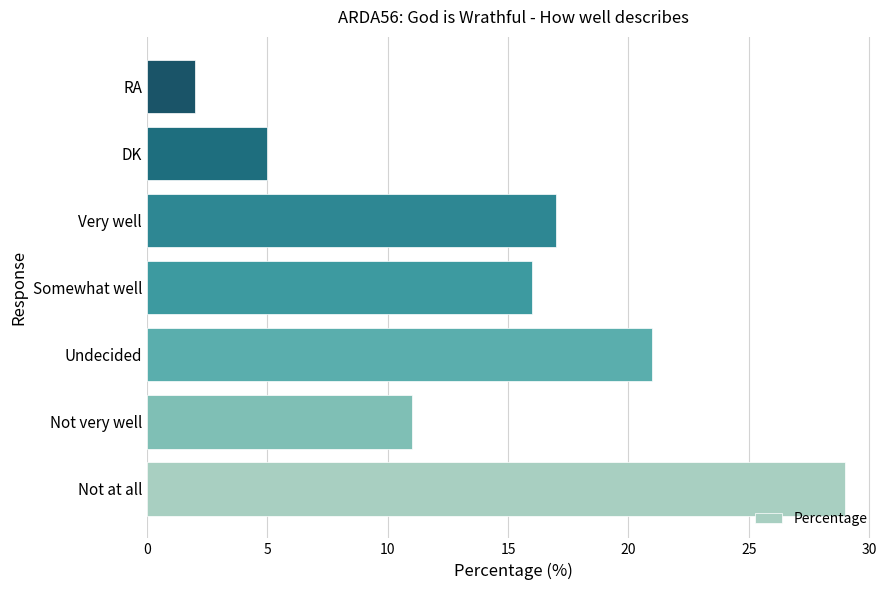

List the labels in order of value, largest first.

Not at all, Undecided, Very well, Somewhat well, Not very well, DK, RA